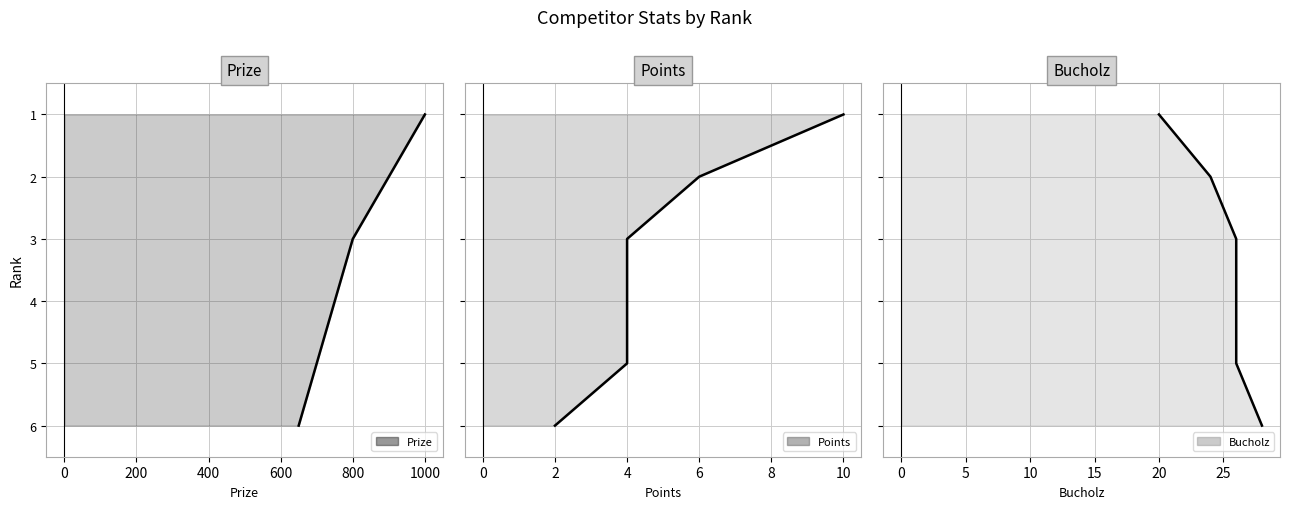

Which series has the largest total across all categories?

Prize line